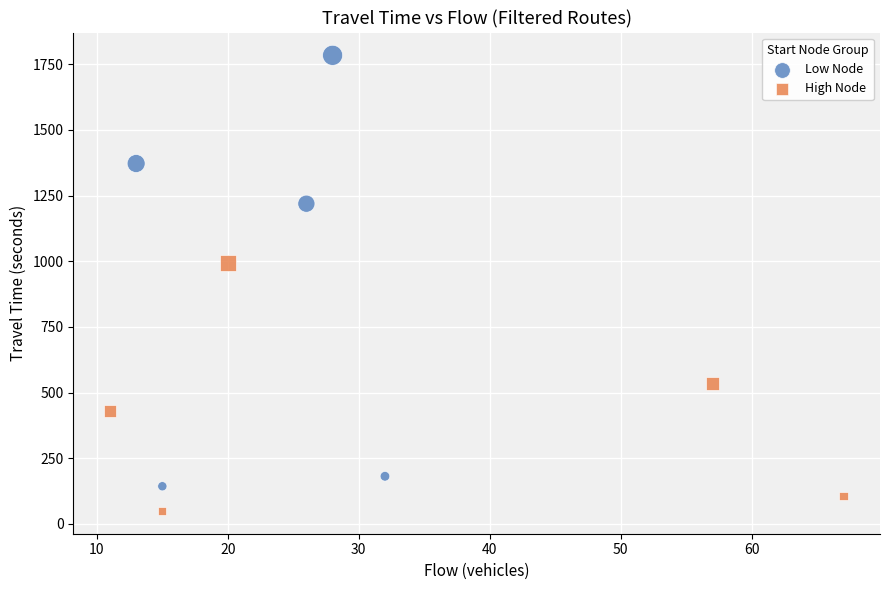

What are all the series names shown in the legend?

Low Node, High Node